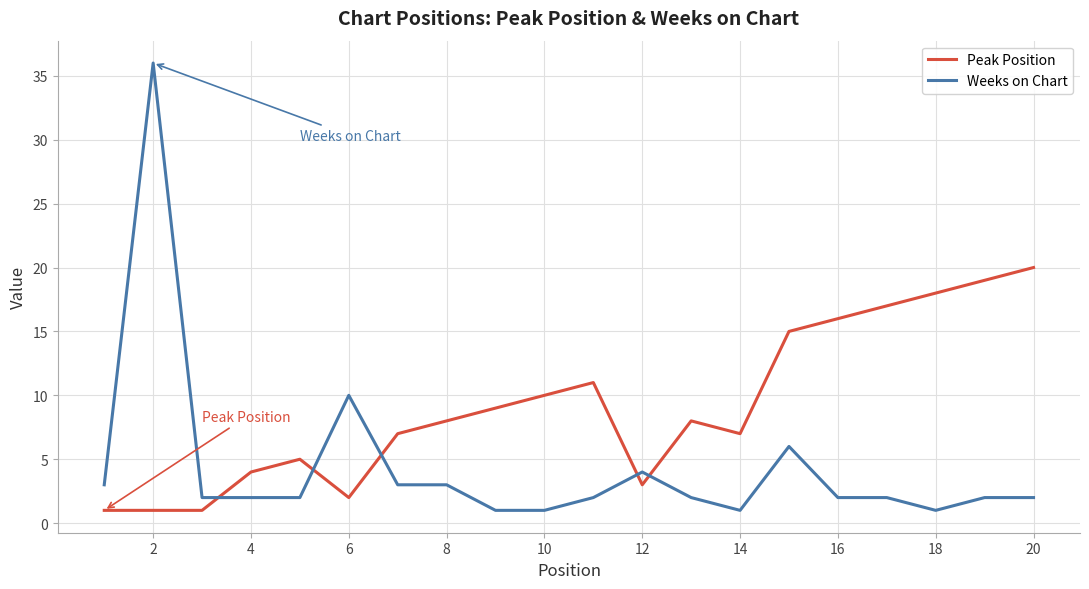

How many times do Weeks on Chart and Peak Position cross each other?

5